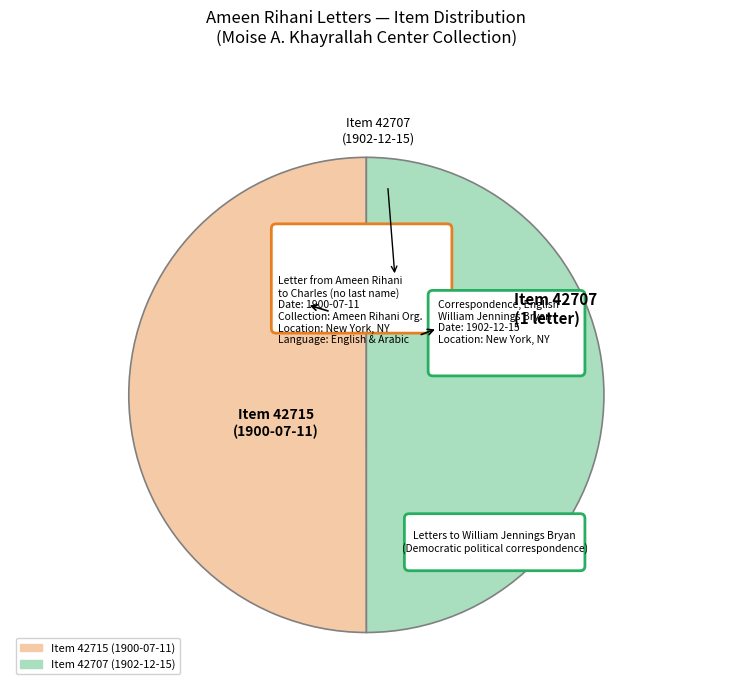

Which slice is the smallest?

Ameen Rihani: English Letters (Item 42707)